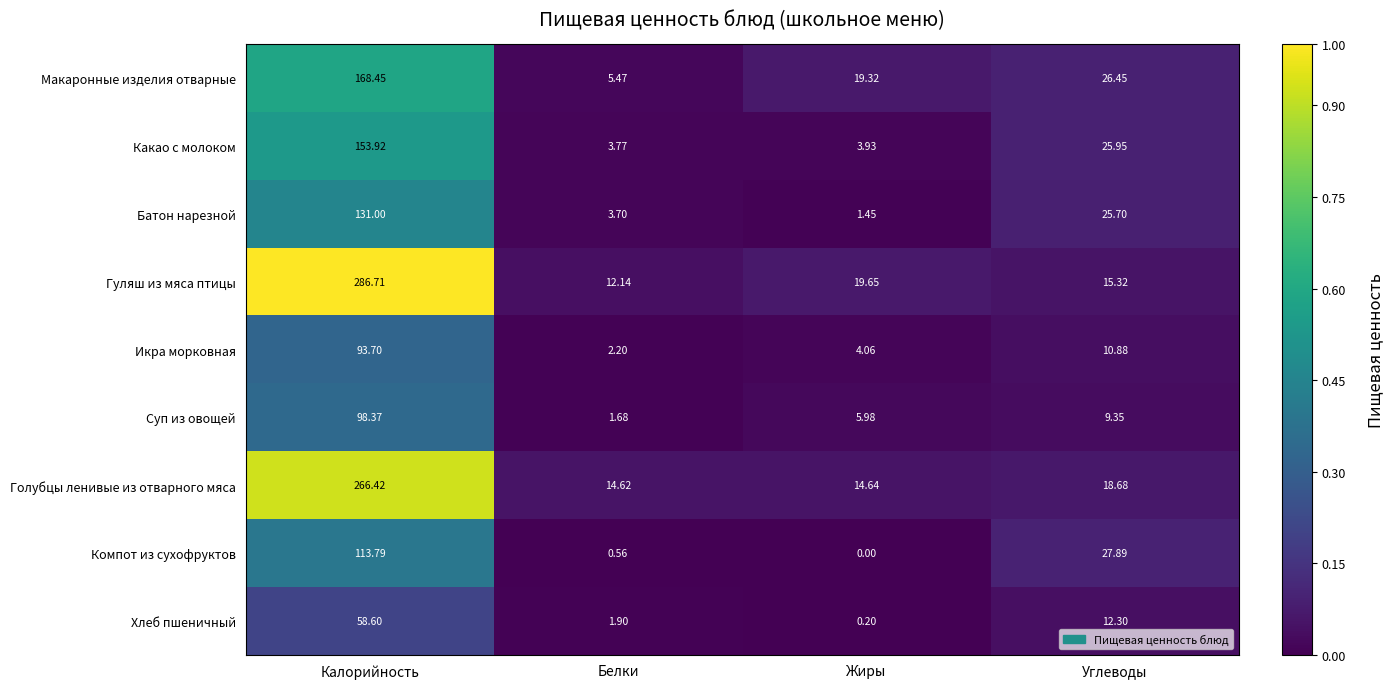

List the labels in order of Суп из овощей value, largest first.

Калорийность, Углеводы, Жиры, Белки